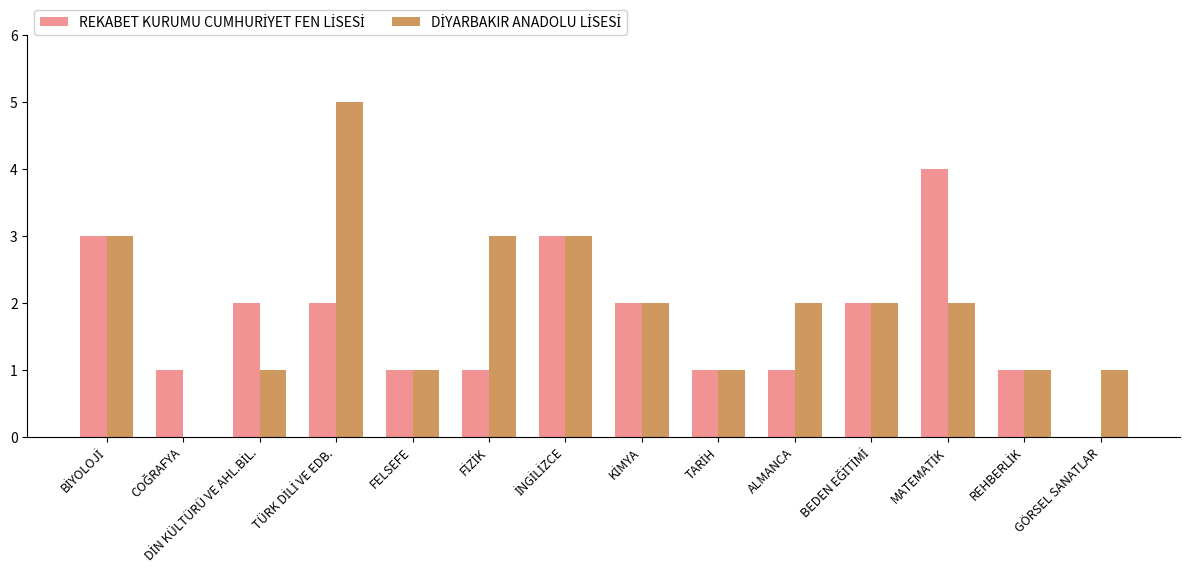

What is the maximum value shown in the chart?

5